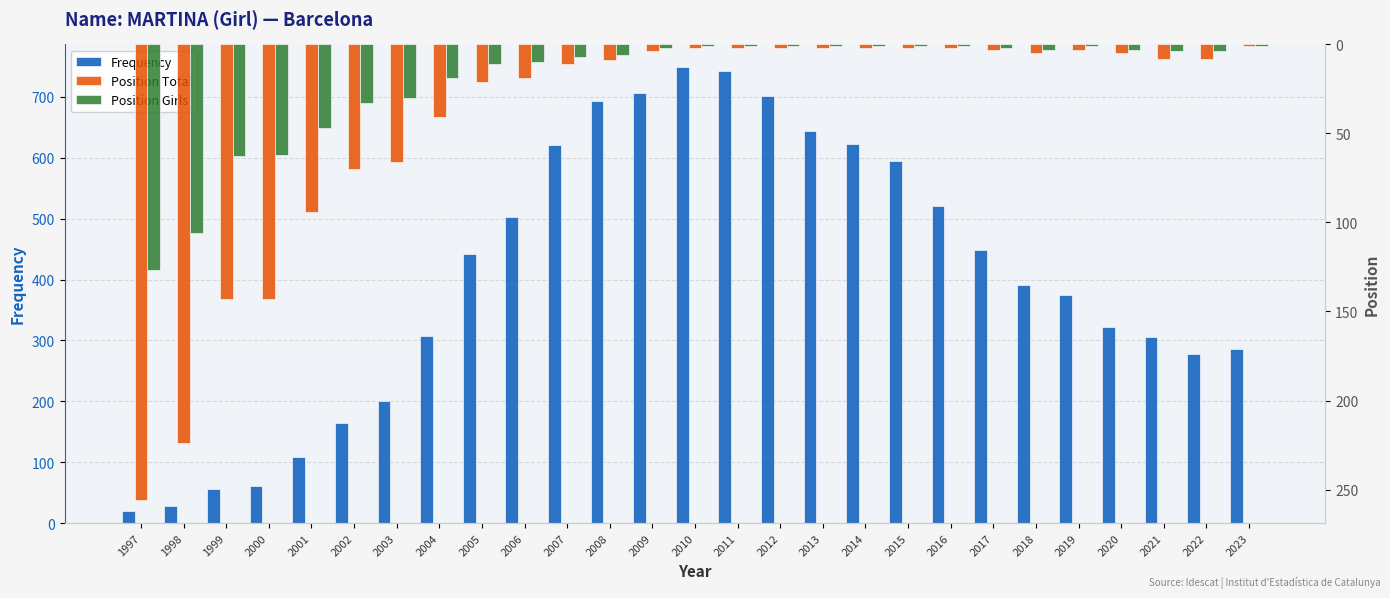

Reading left to right, transcribe all the data shown in this chart.

Frequency: 1997=20	1998=28	1999=56	2000=61	2001=108	2002=164	2003=200	2004=308	2005=442	2006=502	2007=621	2008=694	2009=707	2010=749	2011=742	2012=701	2013=644	2014=623	2015=594	2016=521	2017=448	2018=391	2019=375	2020=322	2021=306	2022=278	2023=286
Position Total: 1997=256	1998=224	1999=143	2000=143	2001=94	2002=70	2003=66	2004=41	2005=21	2006=19	2007=11	2008=9	2009=4	2010=2	2011=2	2012=2	2013=2	2014=2	2015=2	2016=2	2017=3	2018=5	2019=3	2020=5	2021=8	2022=8	2023=1
Position Girls: 1997=127	1998=106	1999=63	2000=62	2001=47	2002=33	2003=30	2004=19	2005=11	2006=10	2007=7	2008=6	2009=2	2010=1	2011=1	2012=1	2013=1	2014=1	2015=1	2016=1	2017=2	2018=3	2019=1	2020=3	2021=4	2022=4	2023=1